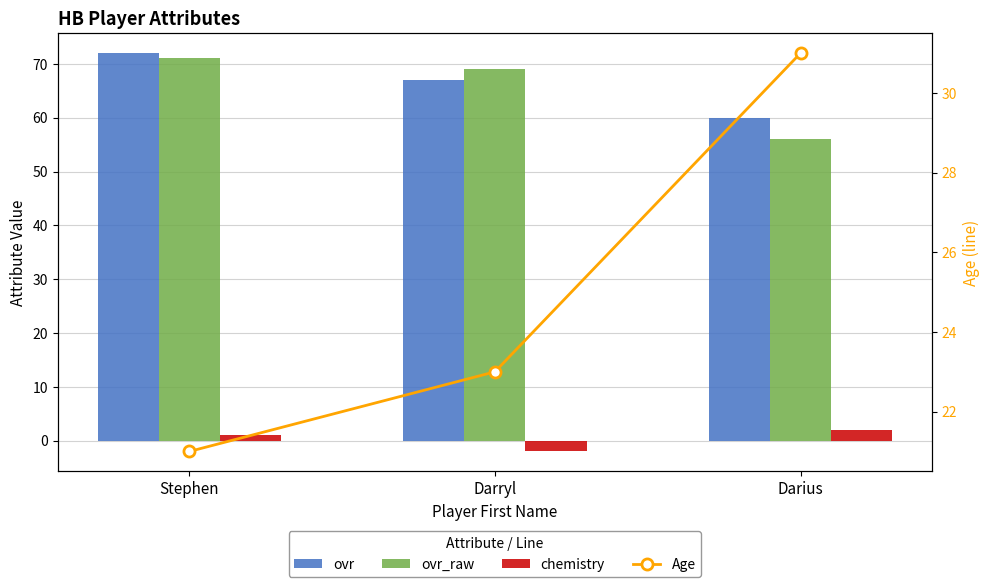

At how many categories does at least one series exceed 30?

3